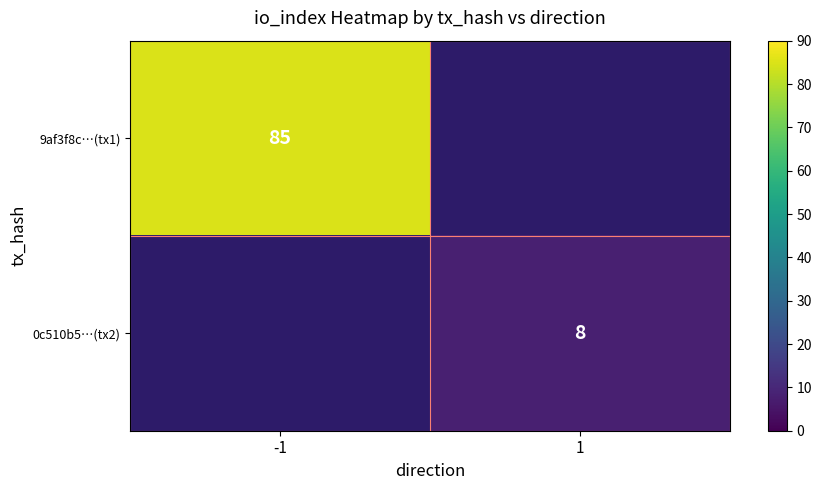

Is the value of 9af3f8c…(tx1) at -1 greater than the value of 0c510b5…(tx2) at 1?

Yes